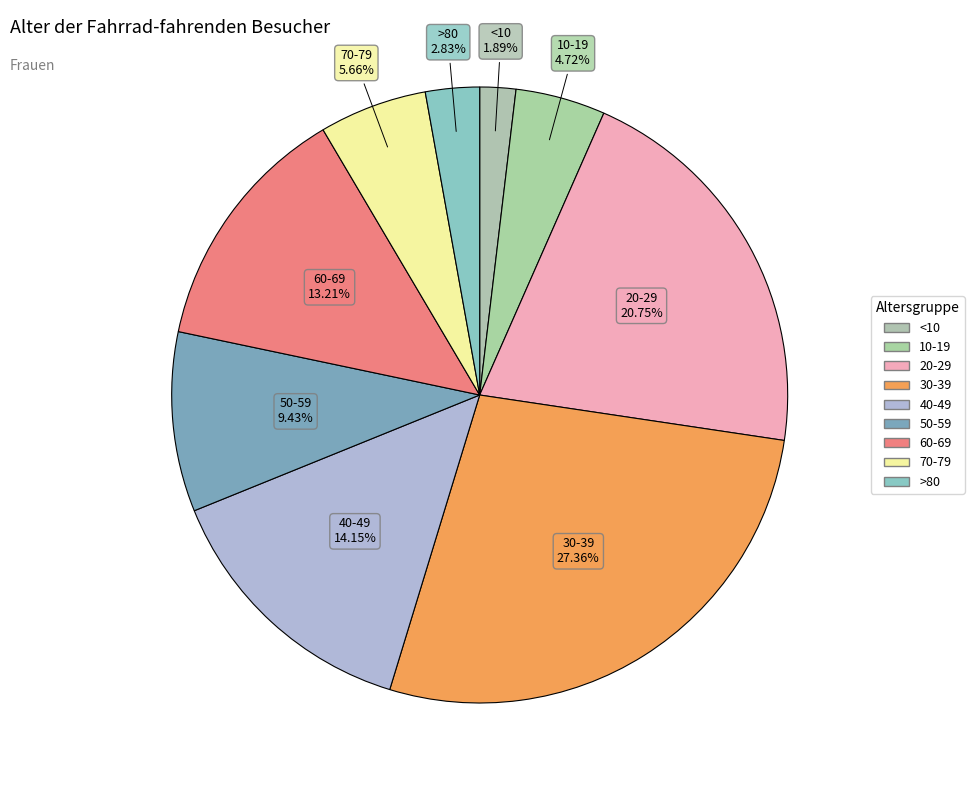

What portion of the pie excludes 30-39?

72.6%